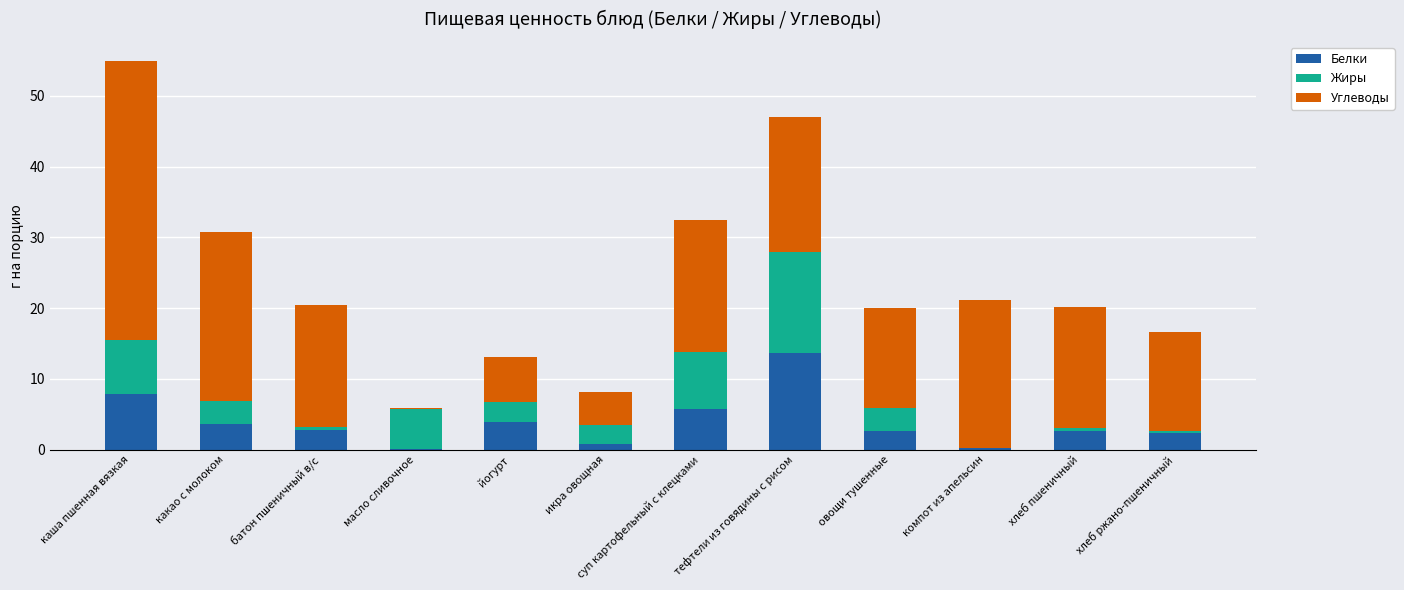

At which category is the sum across all series the highest?

каша пшенная вязкая